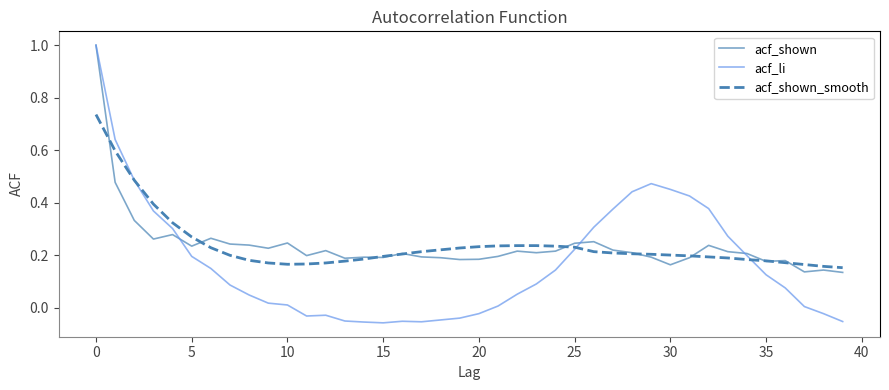

What is the greatest value displayed?

1.0